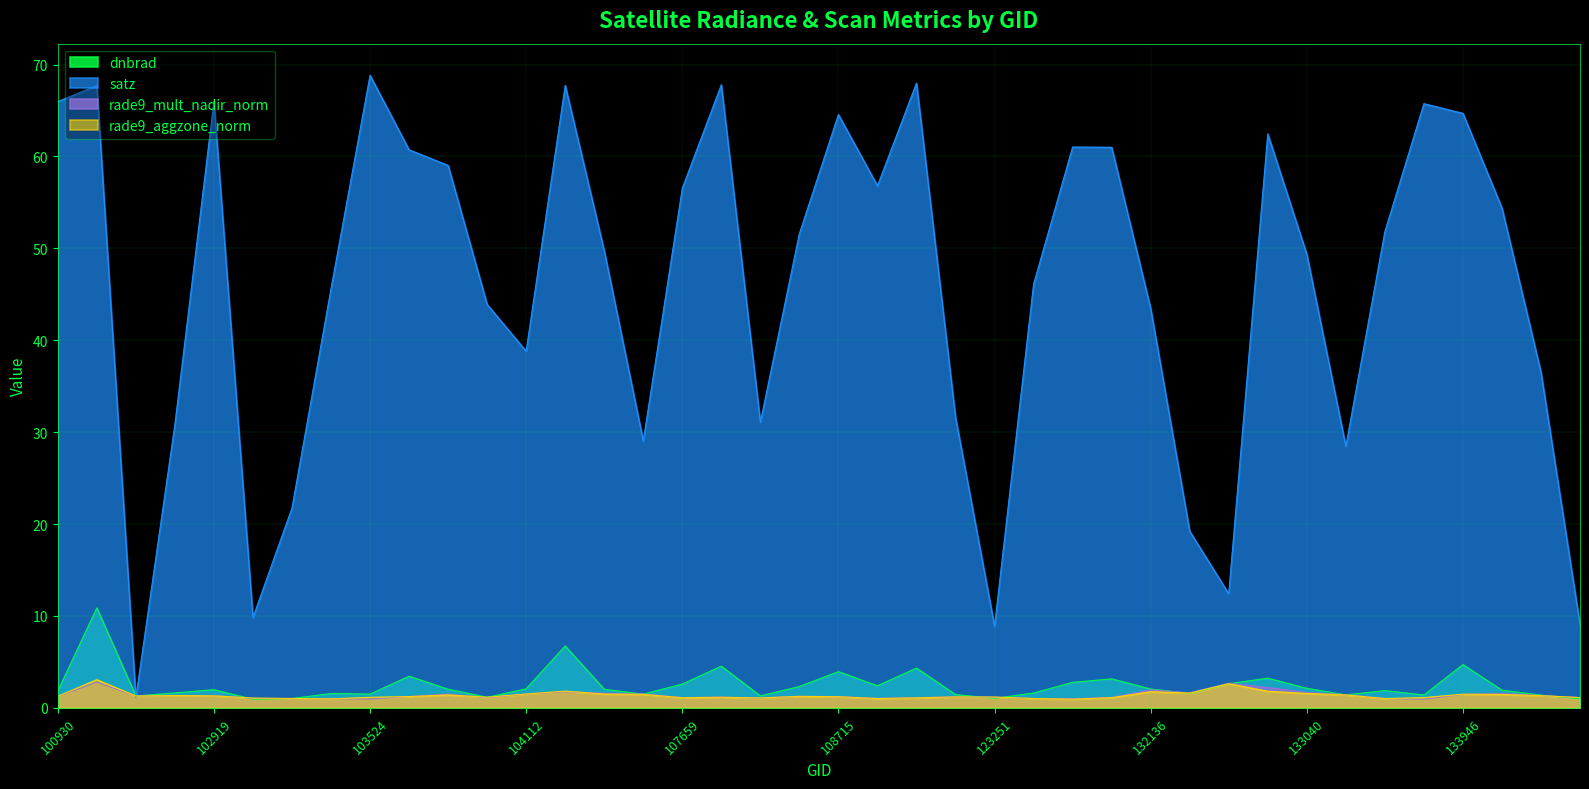

Is it true that rade9_mult_nadir_norm equals 1.2 at 122525?

True